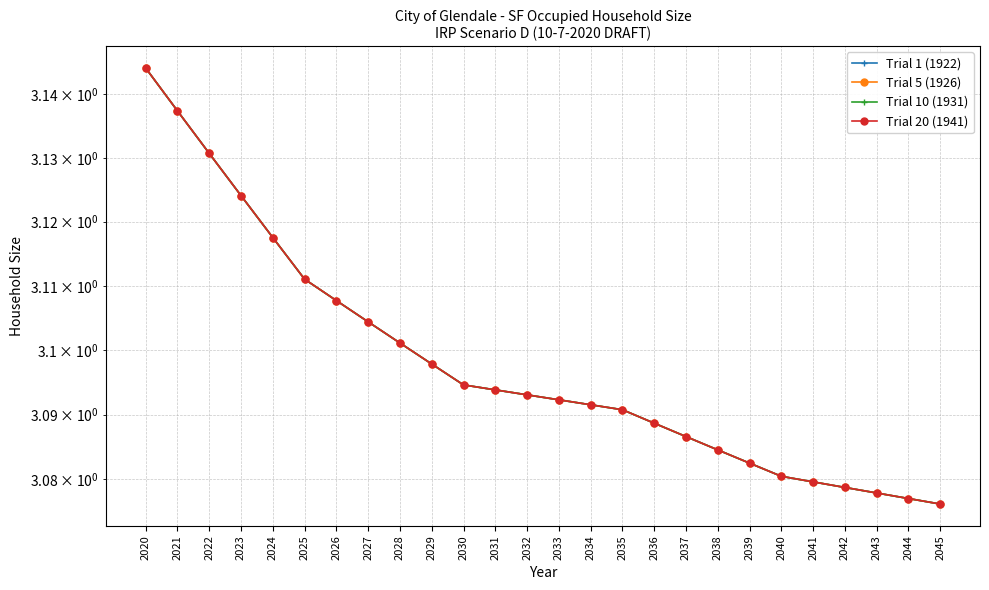

Rank the categories by Trial 10 (1931) value from highest to lowest.

2020, 2021, 2022, 2023, 2024, 2025, 2026, 2027, 2028, 2029, 2030, 2031, 2032, 2033, 2034, 2035, 2036, 2037, 2038, 2039, 2040, 2041, 2042, 2043, 2044, 2045